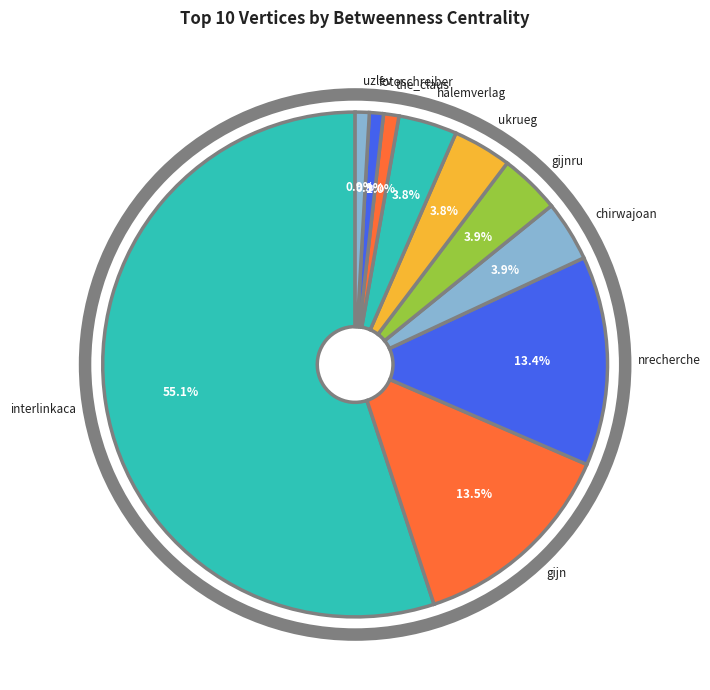

Count the number of slices in the pie.

10